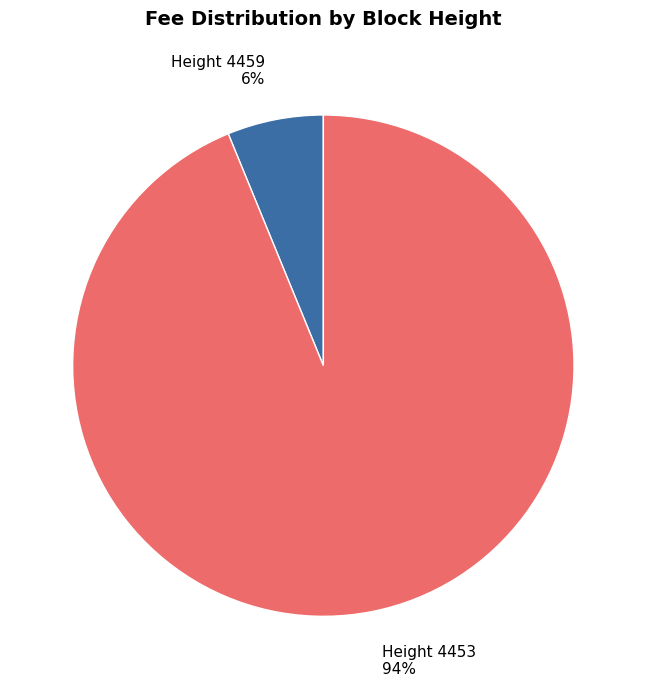

To the nearest percent, what is the average slice percentage?

50%